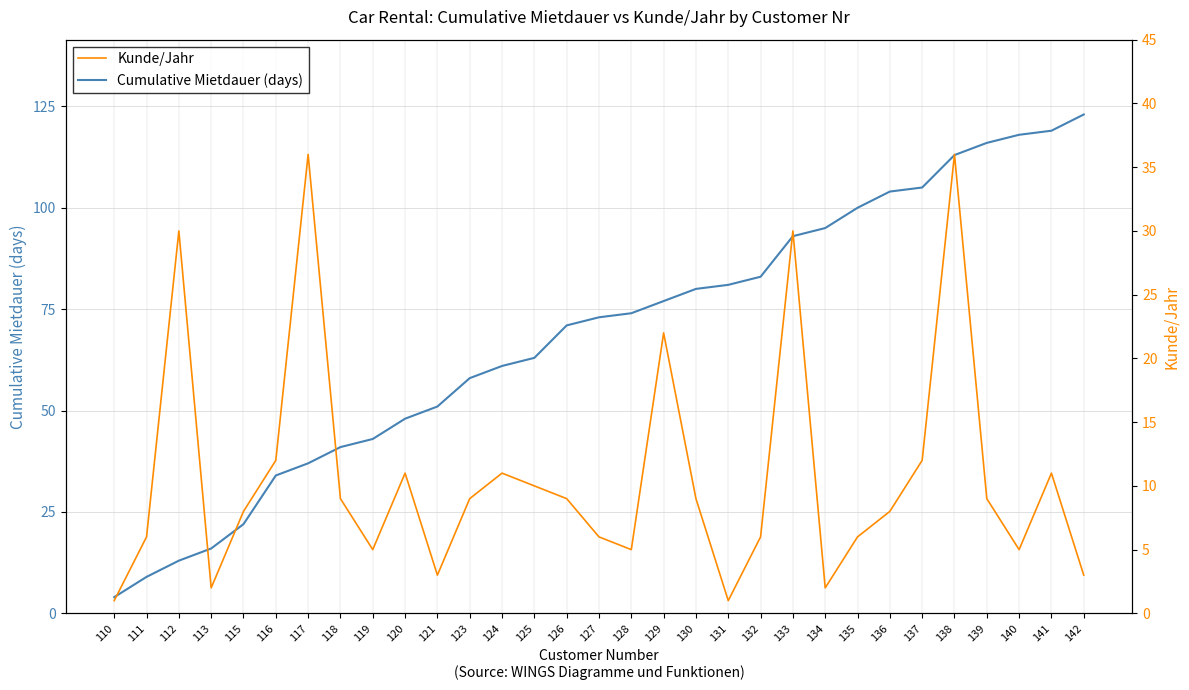

The Cumulative Mietdauer (days) series shows 54 at 131. True or false?

False